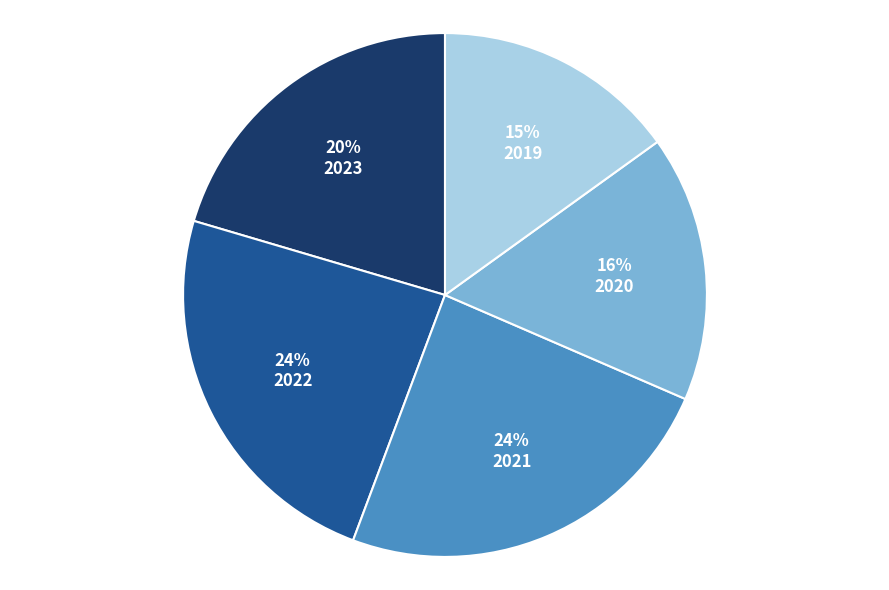

Is there any slice that represents more than half of the pie?

No